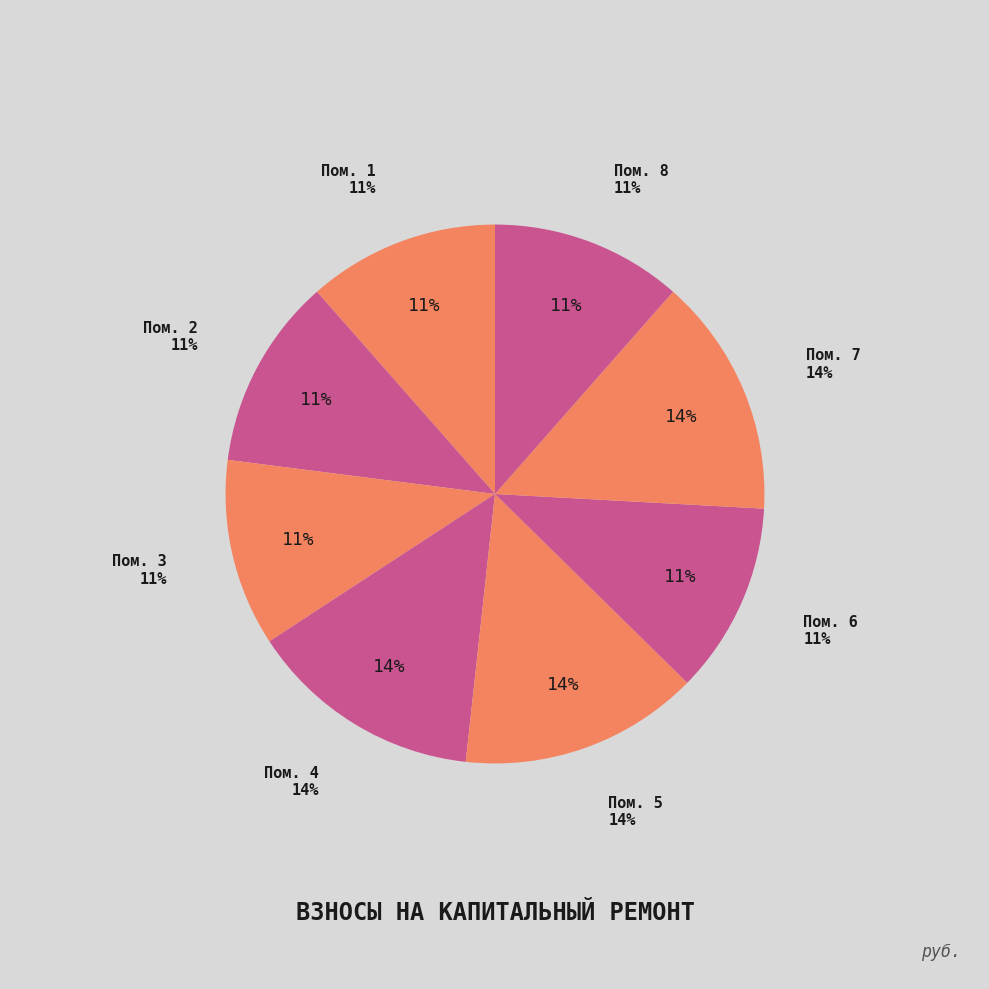

Rank the categories by value from lowest to highest.

3, 1, 2, 6, 8, 4, 5, 7